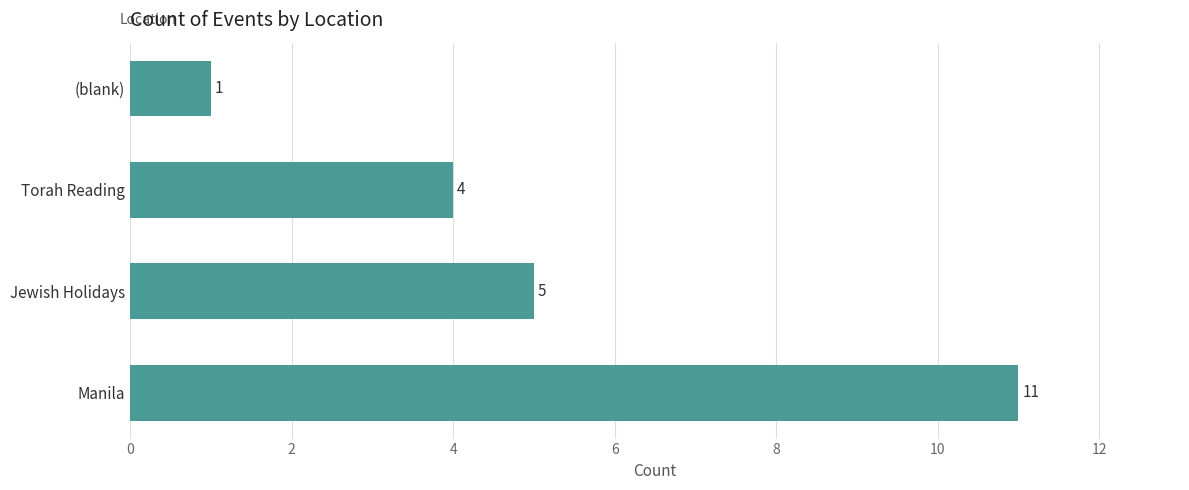

What is the minimum value shown in the chart?

1